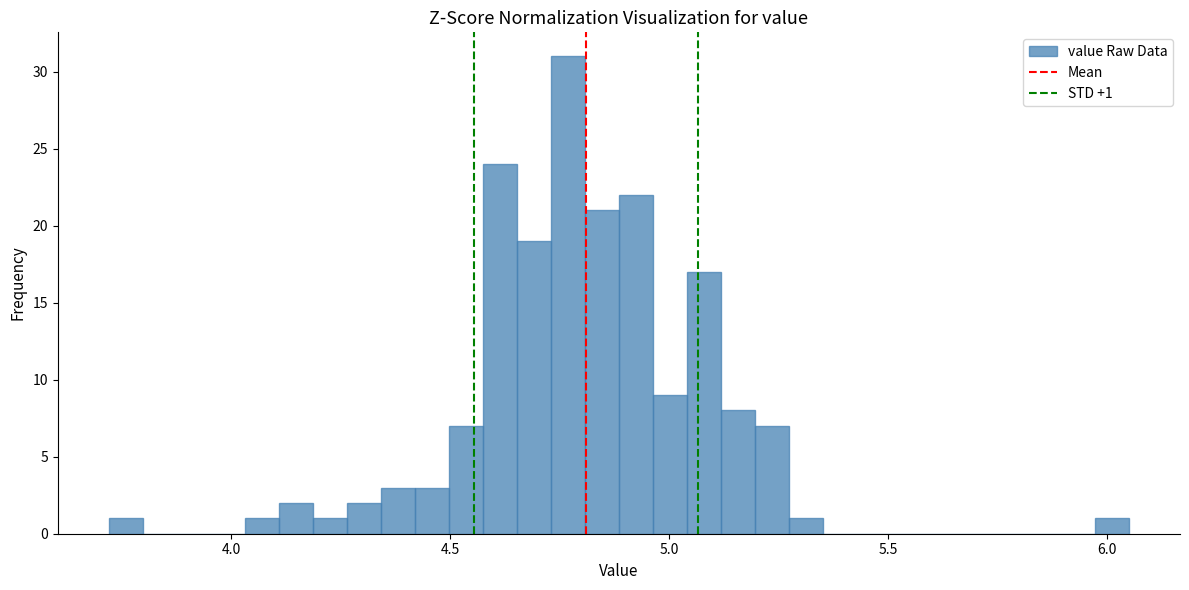

Read against the x-axis, roughly where is the centre of the tallest bar?

4.75